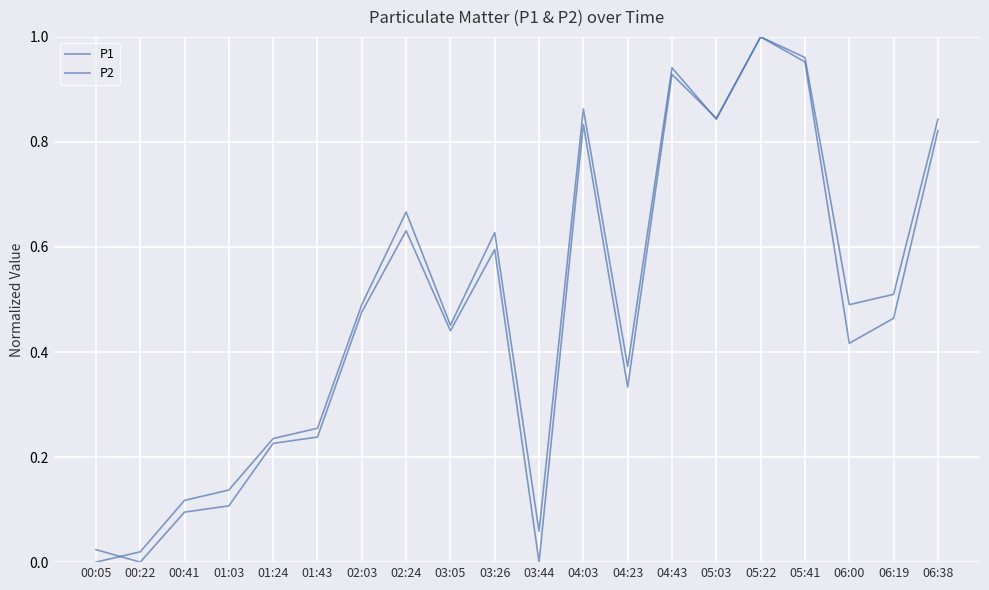

What is the total value across all series at 03:05?

0.9